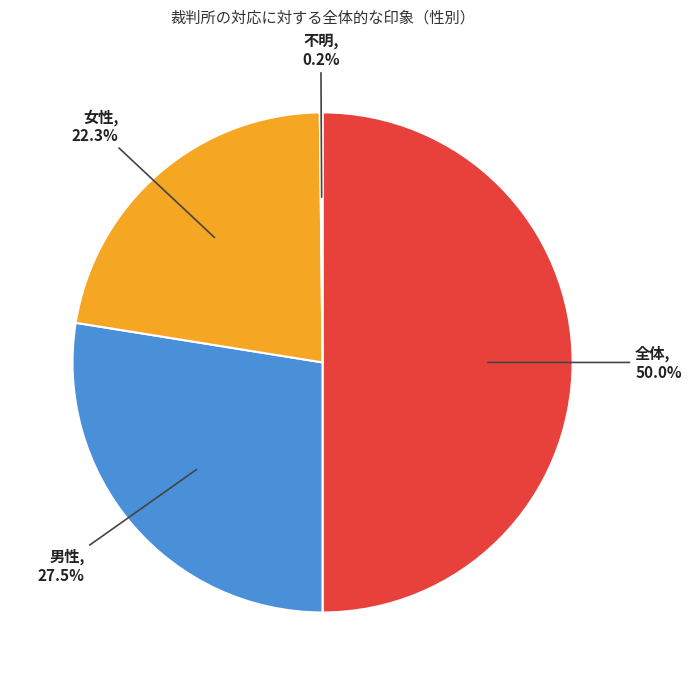

Which category has the biggest portion of the pie?

全体